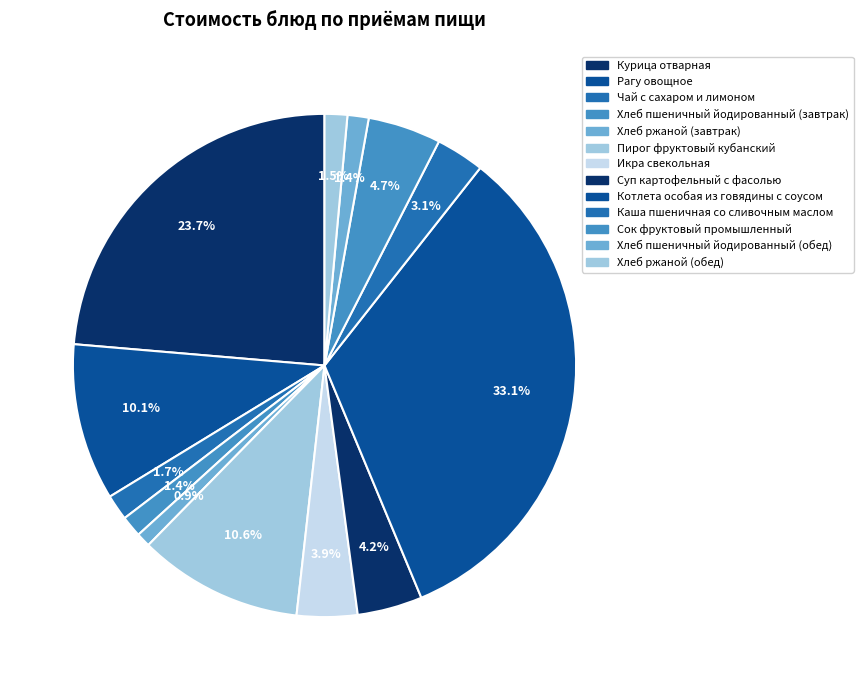

Count the number of slices in the pie.

13